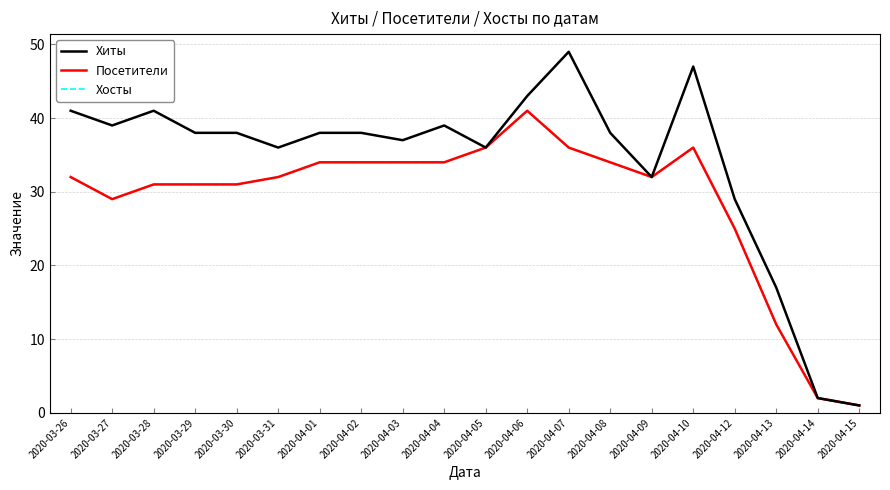

True or false: Хиты has more than 2 points higher than both neighbors.

True